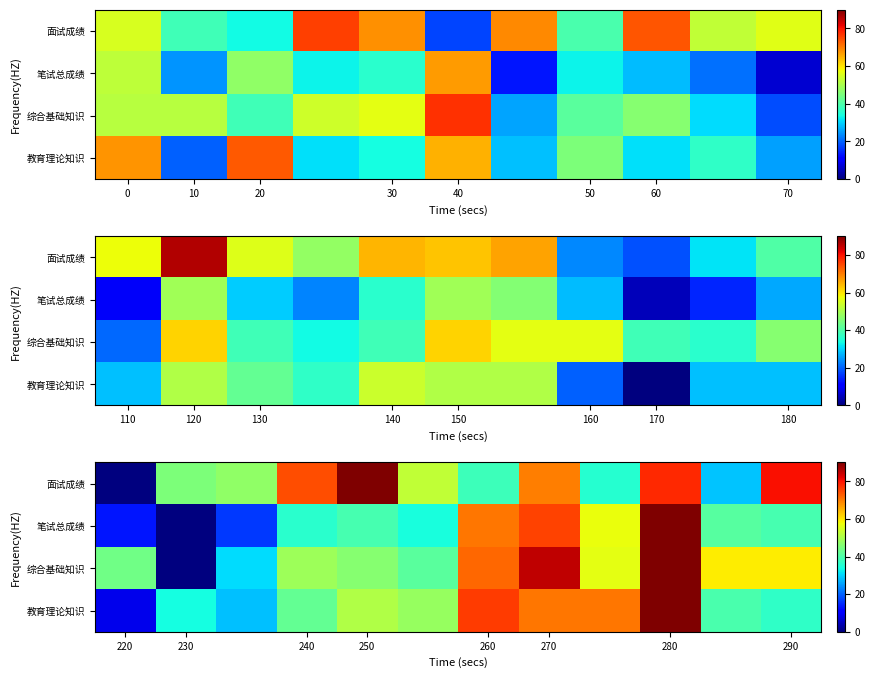

At how many categories does at least one series exceed 31?

12